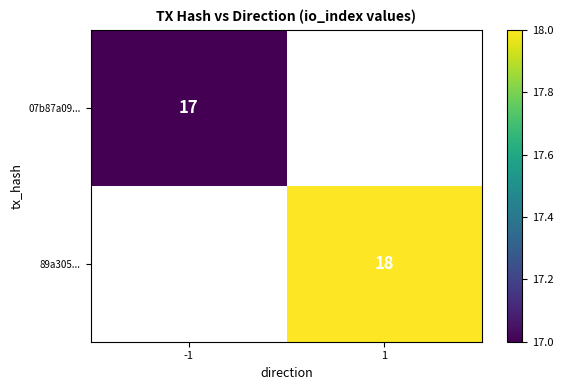

Is the value of 07b87a09... at -1 greater than the value of 89a305... at 1?

No